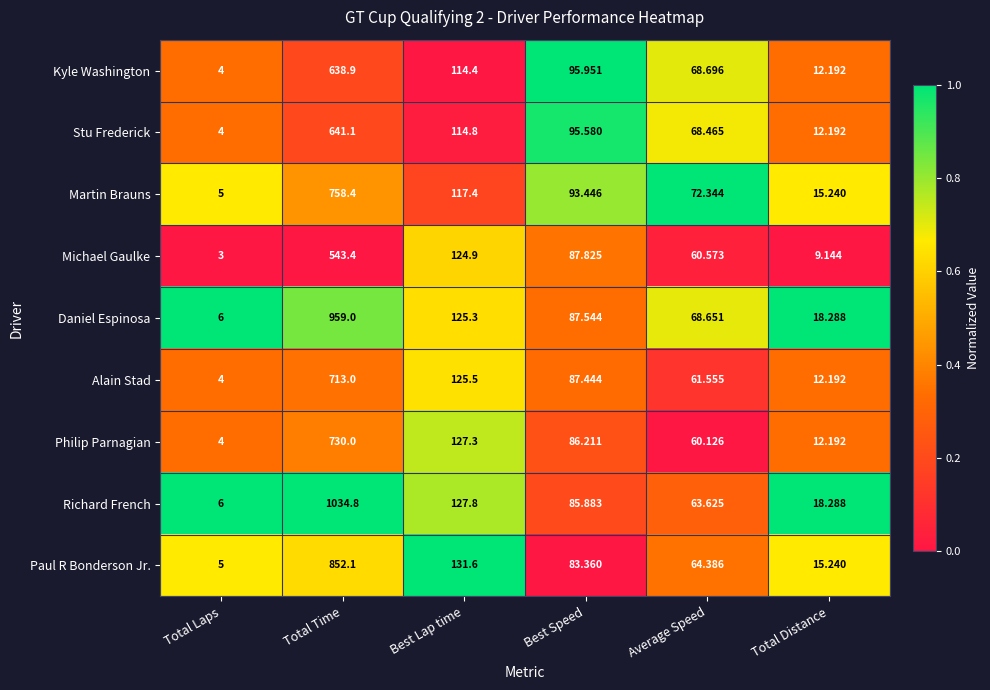

Between Total Time and Total Distance, which series saw the biggest shift?

Richard French